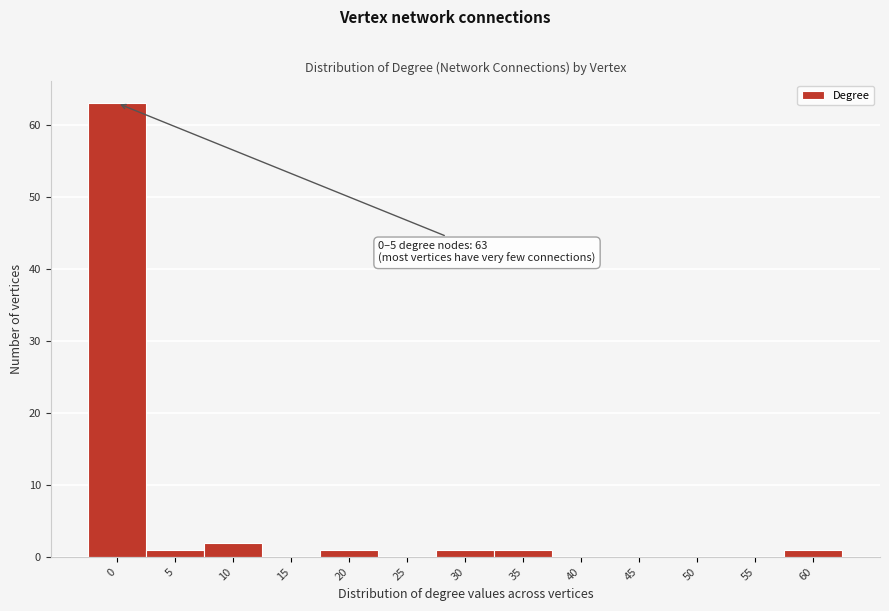

Reading left to right, extract all data points from this chart.

0=63	5=1	10=2	15=0	20=1	25=0	30=1	35=1	40=0	45=0	50=0	55=0	60=1